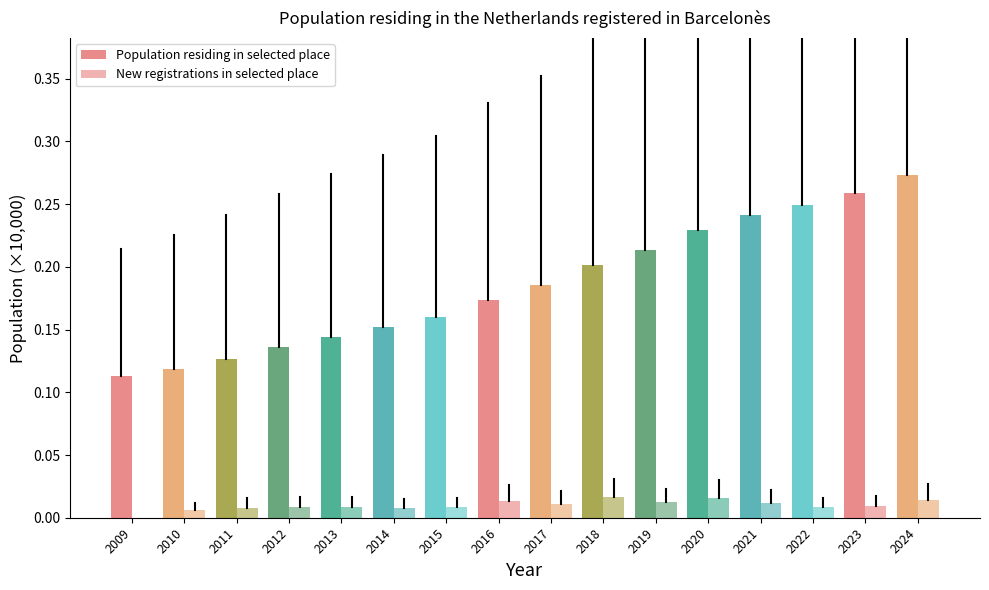

At which label is New registrations in selected place closest to 0?

2009